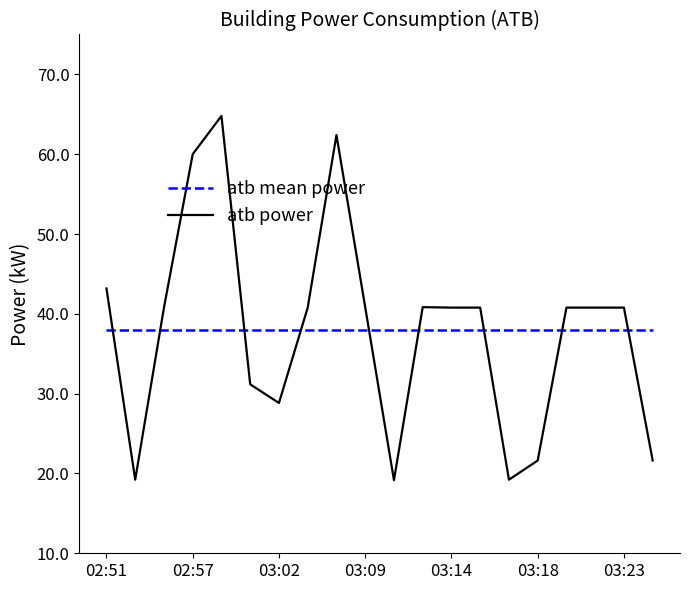

Which series has the largest range (max minus min)?

atb power